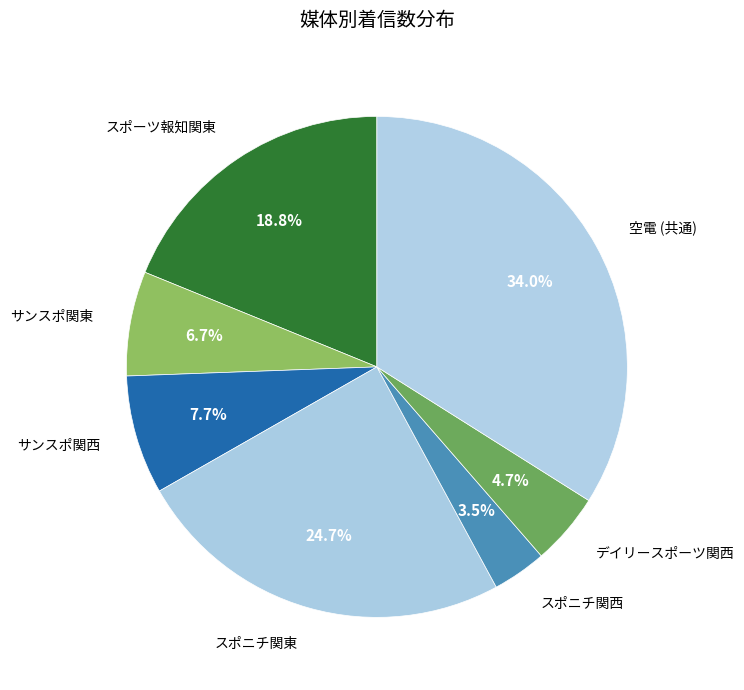

To the nearest percent, what is the difference between the サンスポ関西 and デイリースポーツ関西 slice percentages?

3%